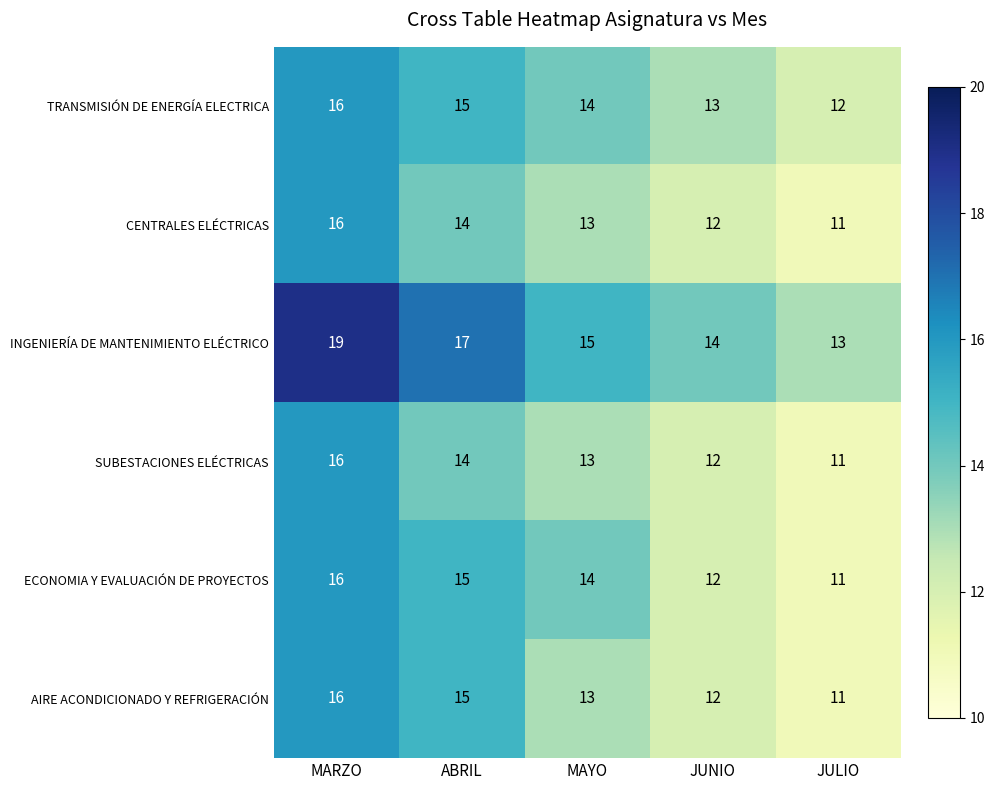

True or false: INGENIERÍA DE MANTENIMIENTO ELÉCTRICO has a value of 24 at MAYO.

False